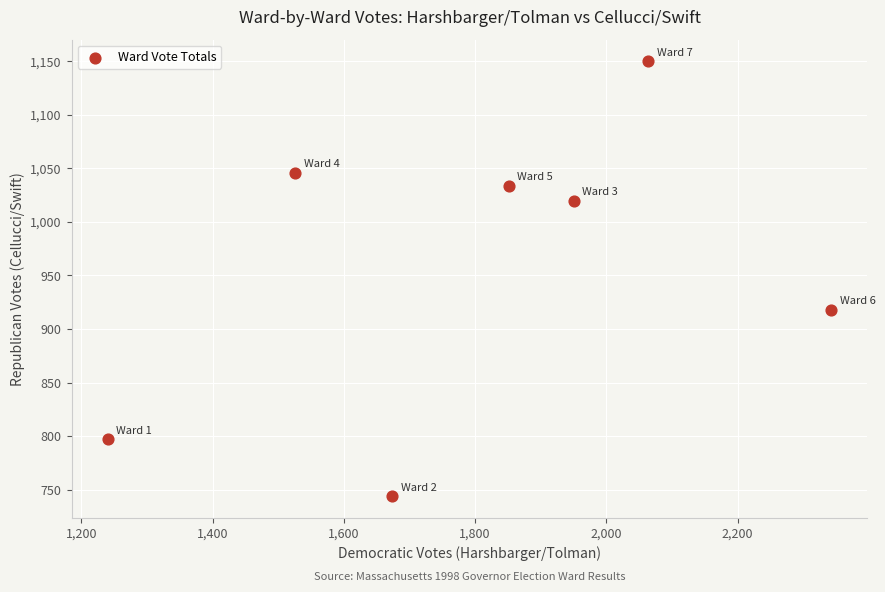

What is the average Y value?

958